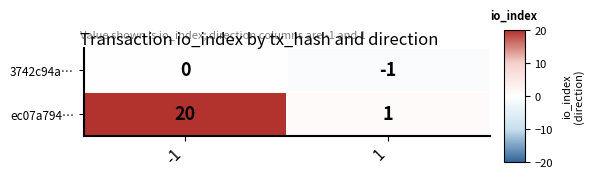

List the series in order of their peak value, highest first.

ec07a794…, 3742c94a…